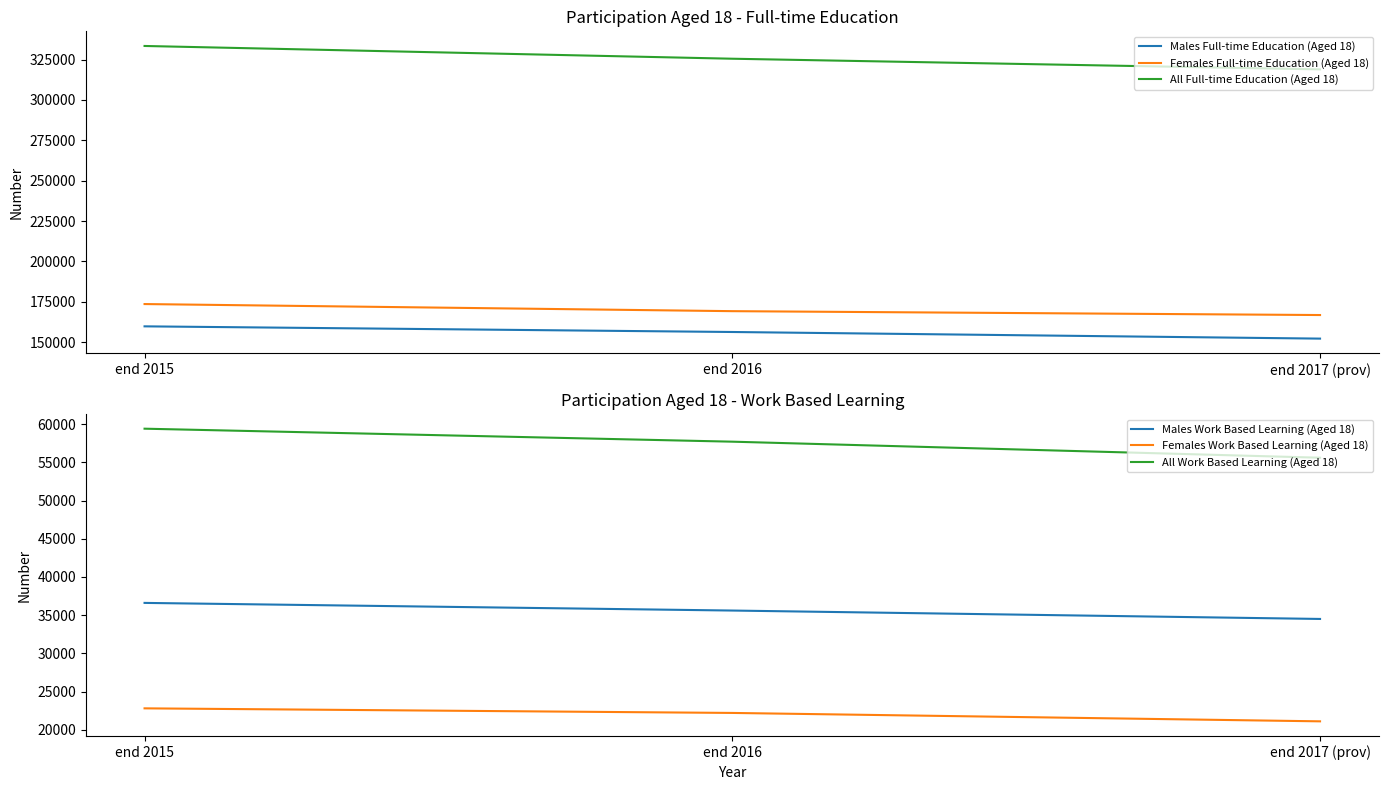

How many series are shown in this chart?

6